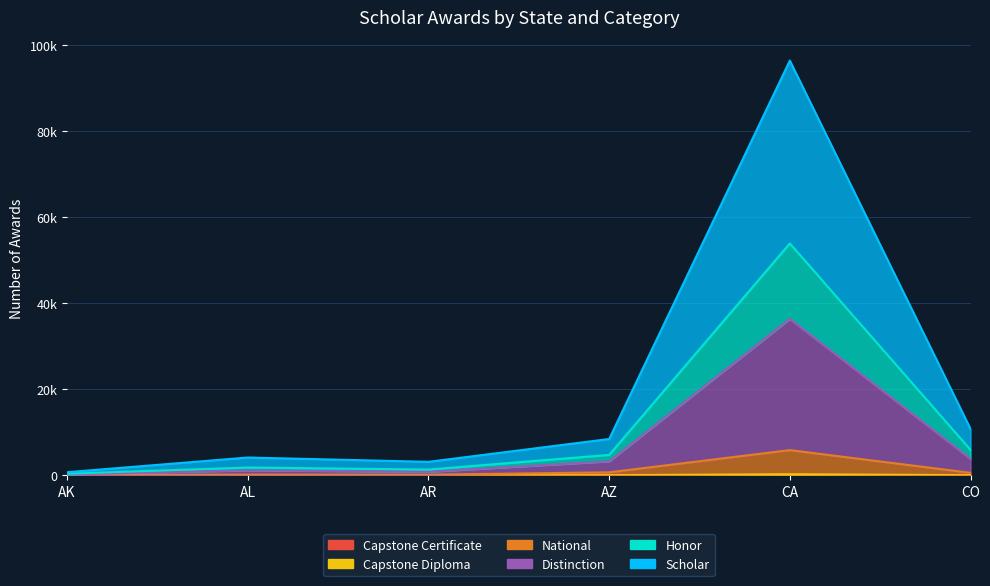

How many data points in Capstone Diploma are above 18?

2